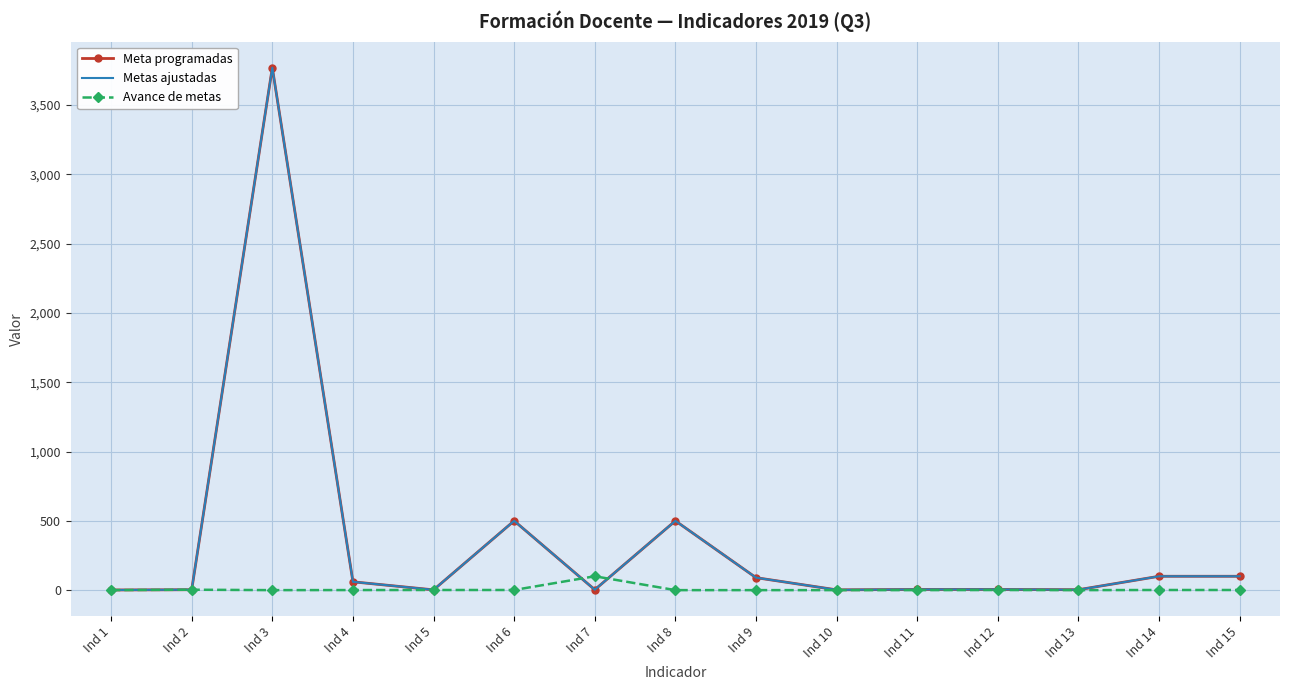

Where is the first local minimum for Metas ajustadas?

Ind 5